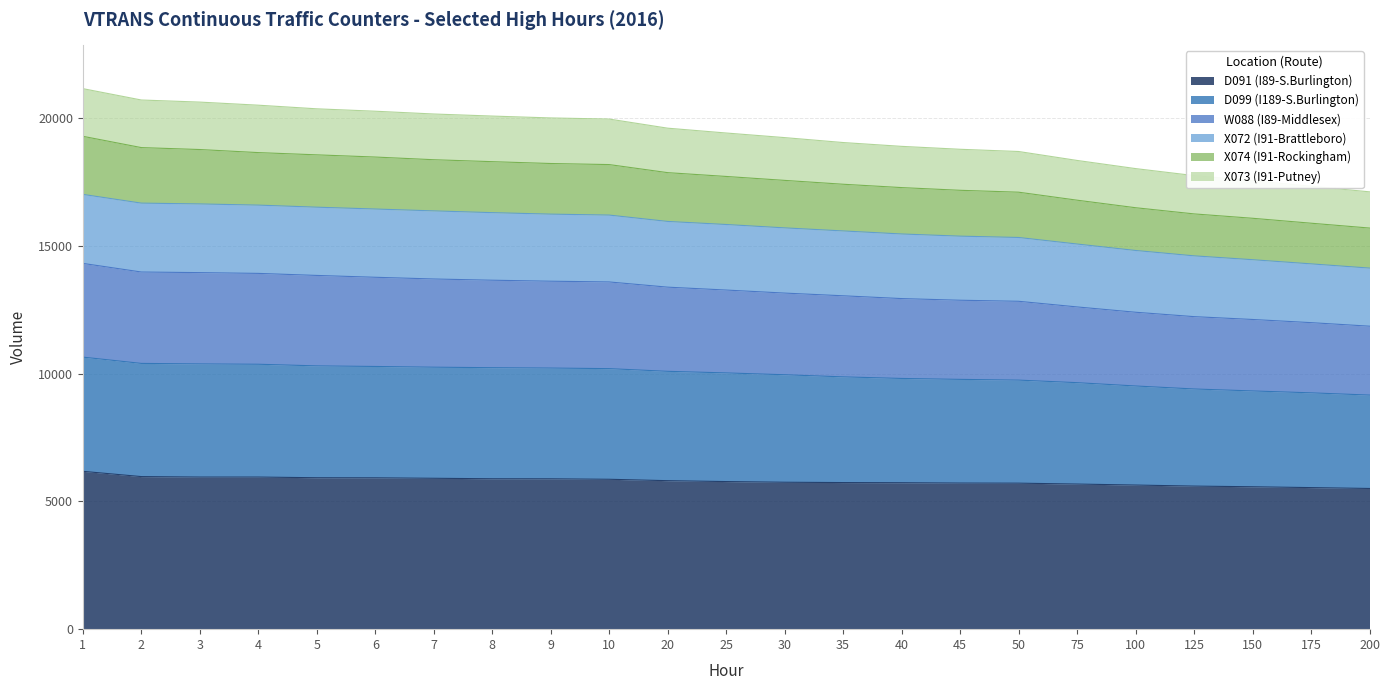

What is the lowest value of the D091 (I89-S.Burlington) series?

5508